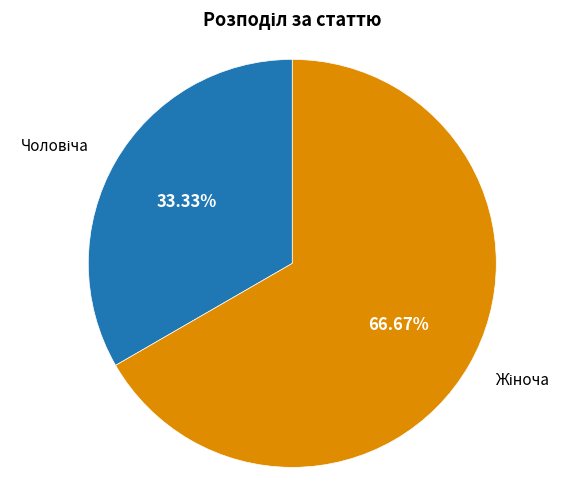

Is there a majority slice in this chart?

Yes